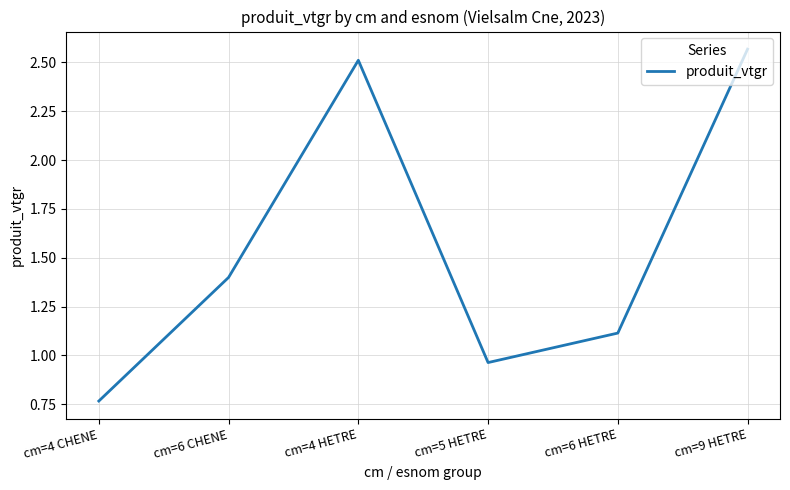

Which has a higher value, cm=9 HETRE or cm=4 CHENE?

cm=9 HETRE